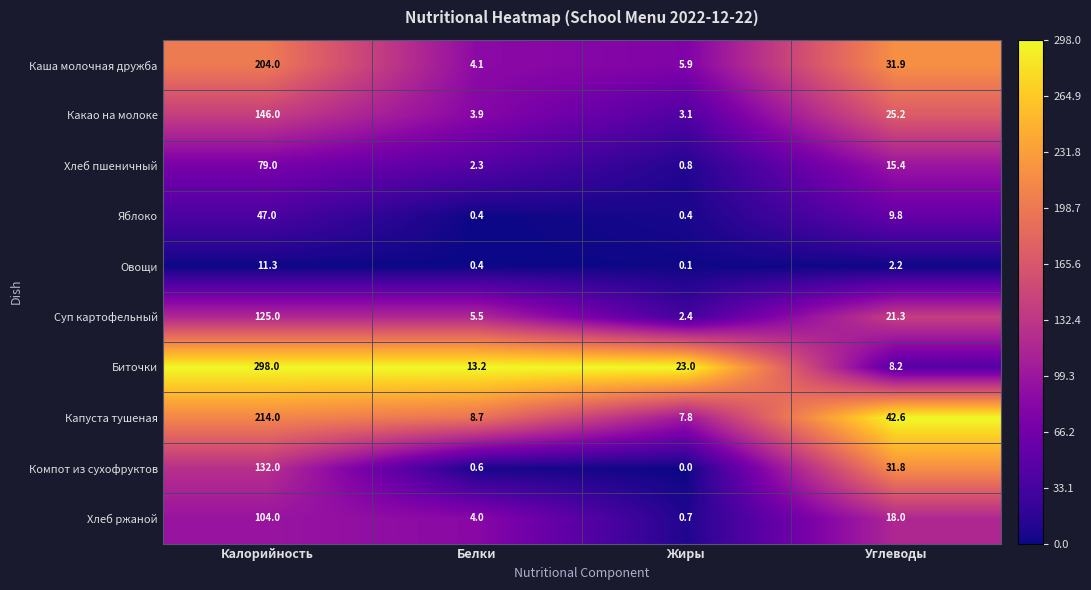

True or false: Компот из сухофруктов has a value of 53.9 at Углеводы.

False